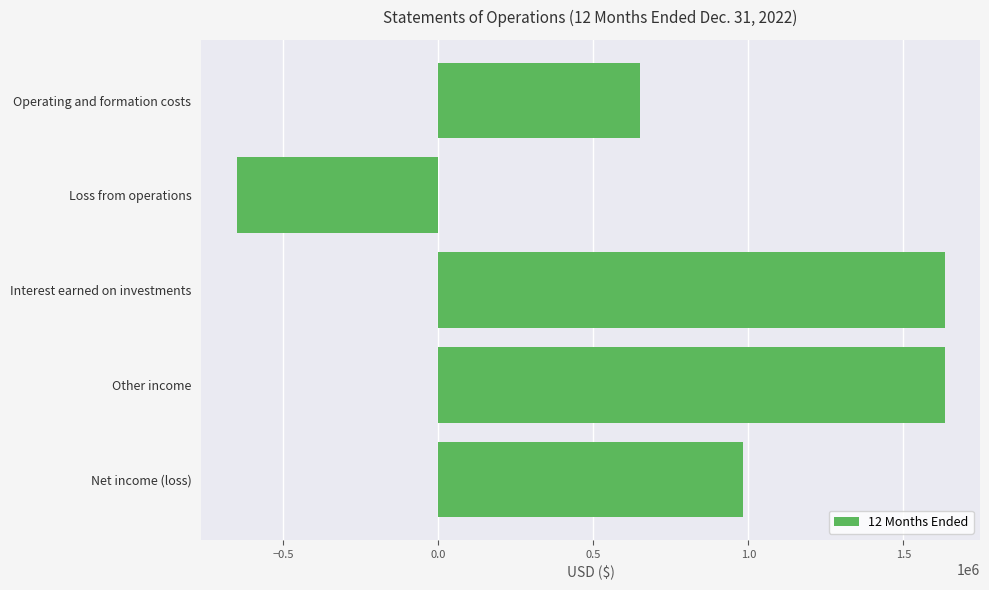

What is the difference between the values at Interest earned on investments and Operating and formation costs?

982840